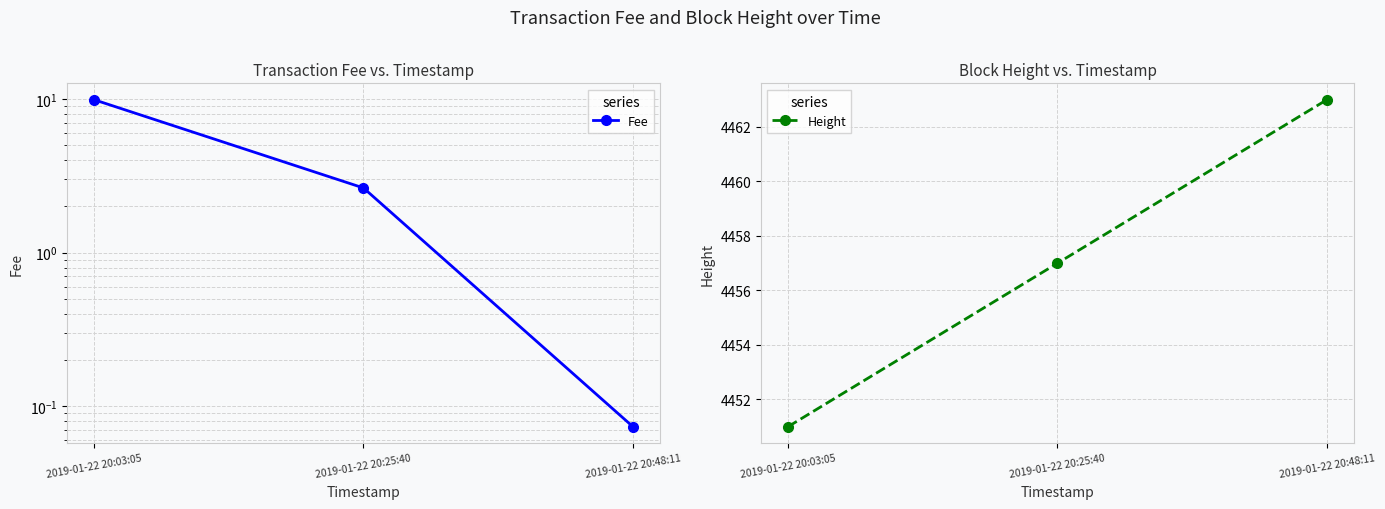

Which label corresponds to the smallest value in the chart?

2019-01-22 20:48:11